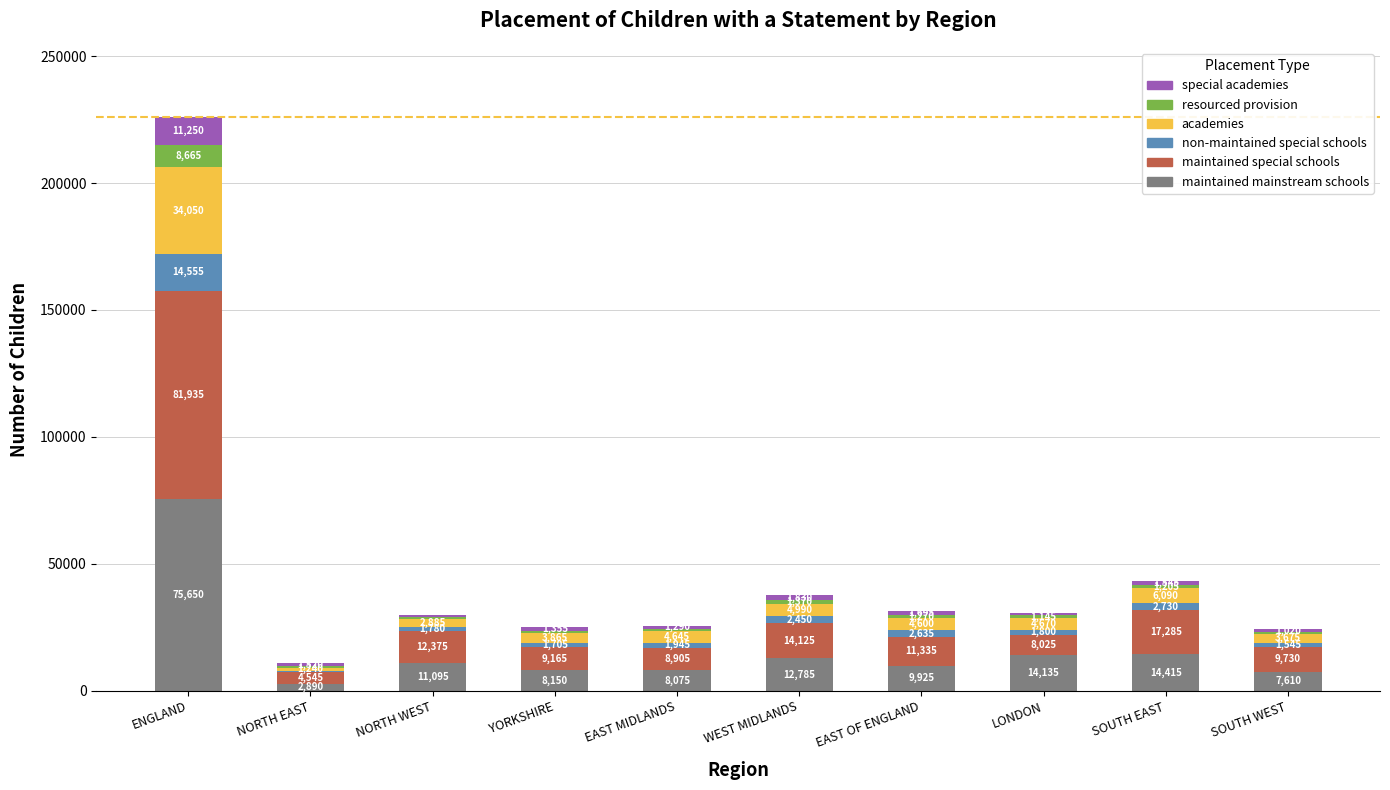

What is the total value across all series at WEST MIDLANDS?

37550